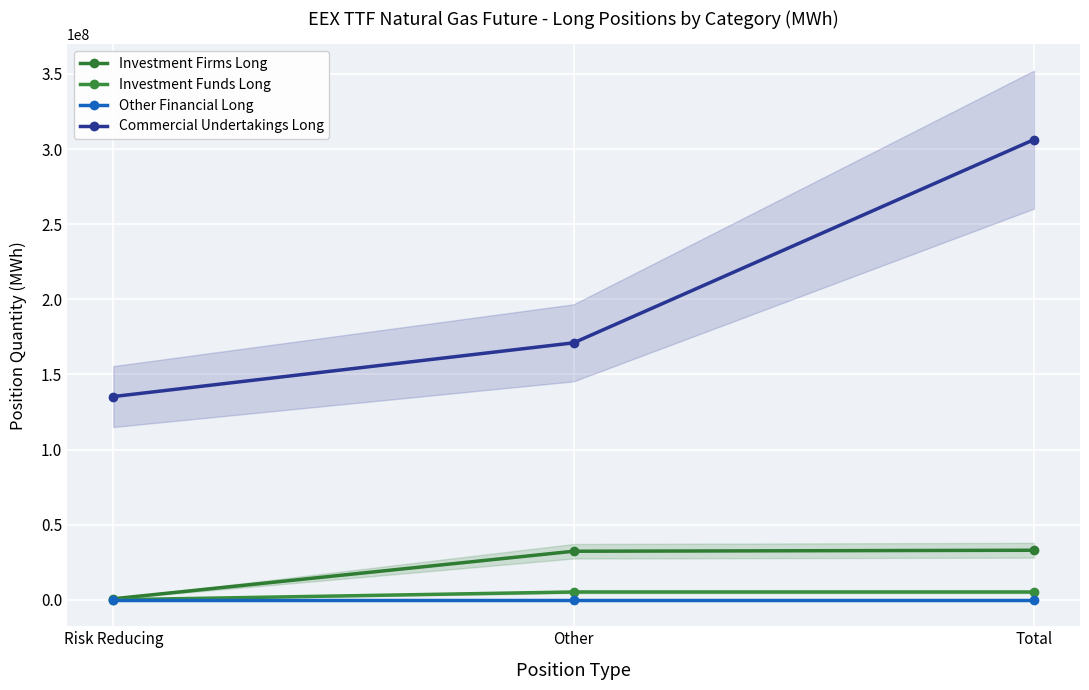

Rank the series by their maximum value, from lowest to highest.

Other Financial Long, Investment Funds Long, Investment Firms Long, Commercial Undertakings Long